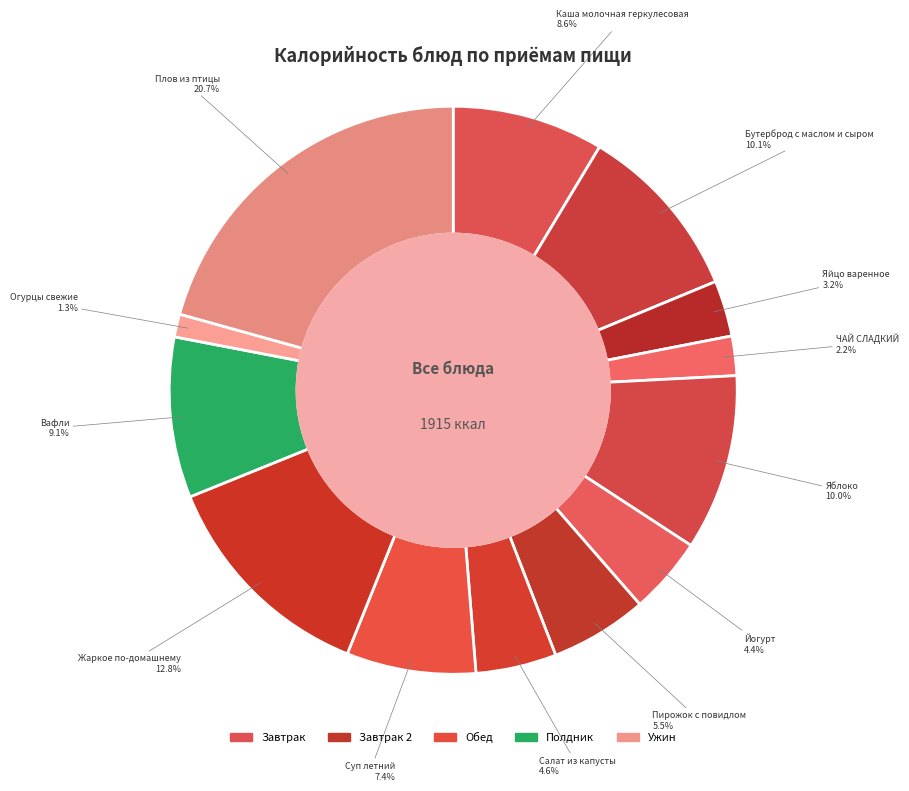

How many slices are in this pie chart?

13